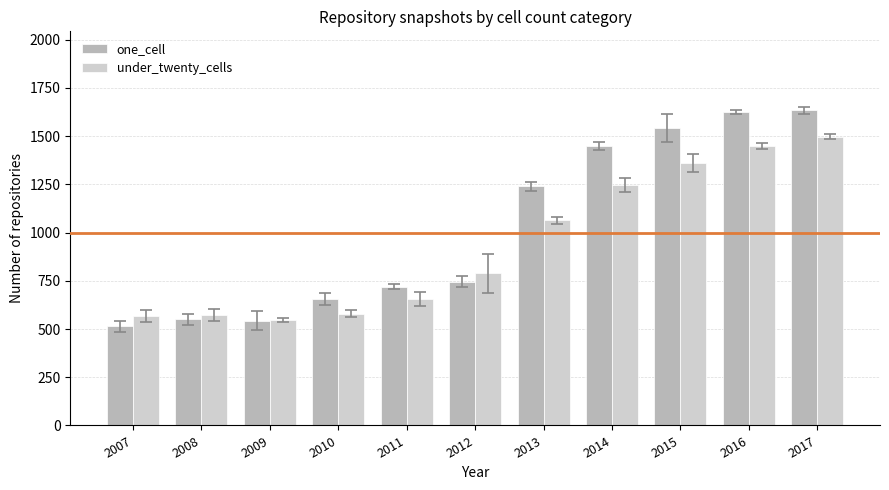

What is the total value across all series at 2015?

2904.5